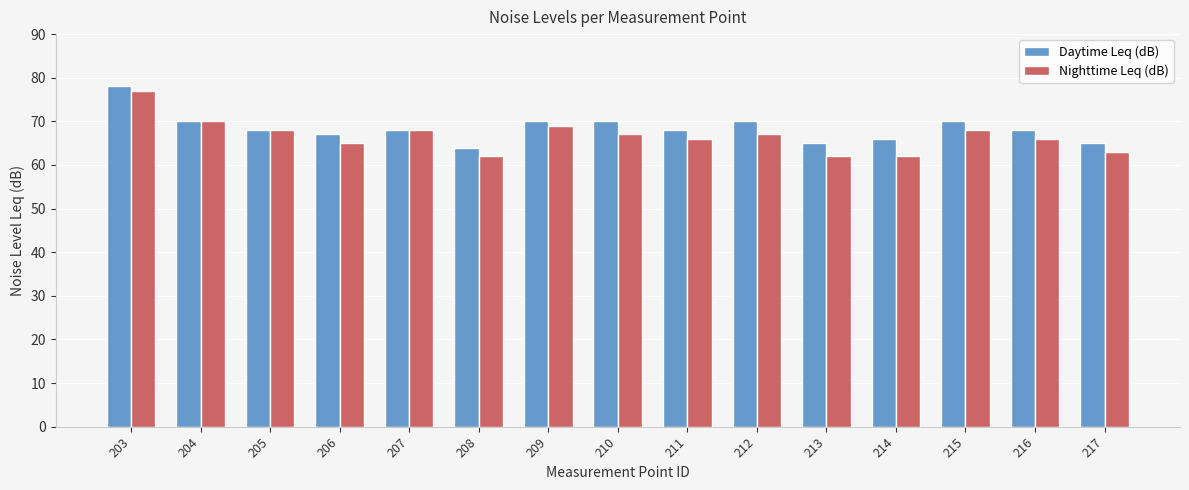

What is the difference between the highest and lowest values at 208?

2